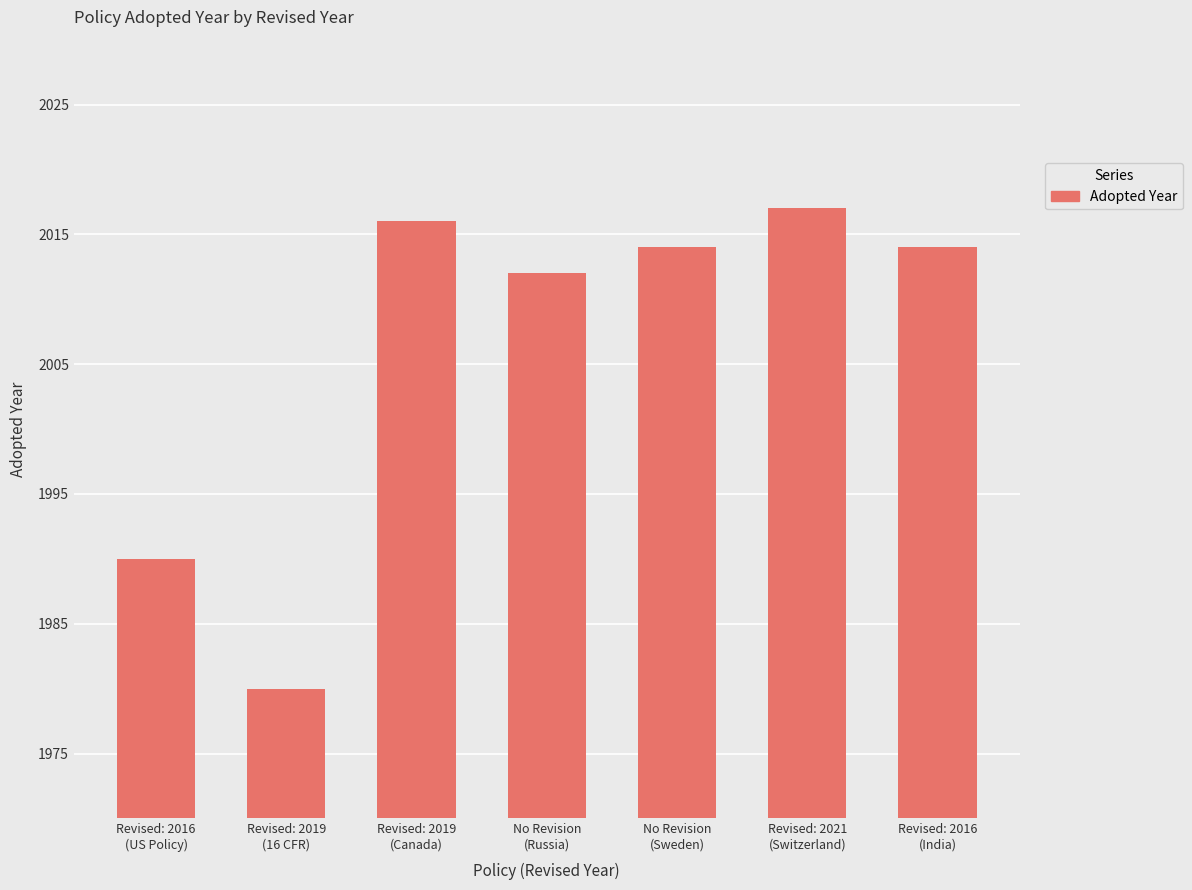

Are the bars horizontal?

No